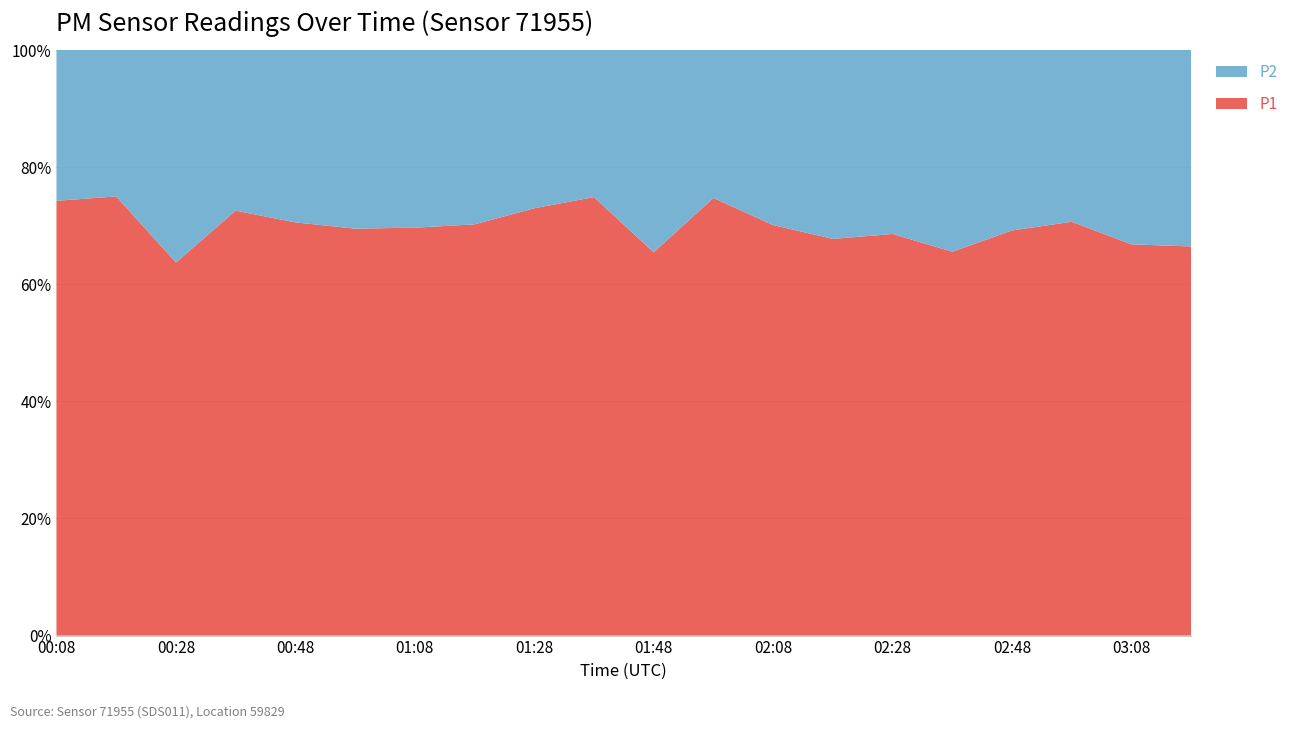

Reading left to right, extract all data points from this chart.

P1: 2.2	2.1	1.6	2.8	1.8	2.0	2.2	2.8	2.7	3.1	2.3	3.4	2.6	2.1	2.0	1.8	2.2	2.6	1.6	2.1
P2: 0.8	0.7	0.9	1.1	0.7	0.9	1.0	1.2	1.0	1.1	1.2	1.1	1.1	1.0	0.9	0.9	1.0	1.1	0.8	1.1